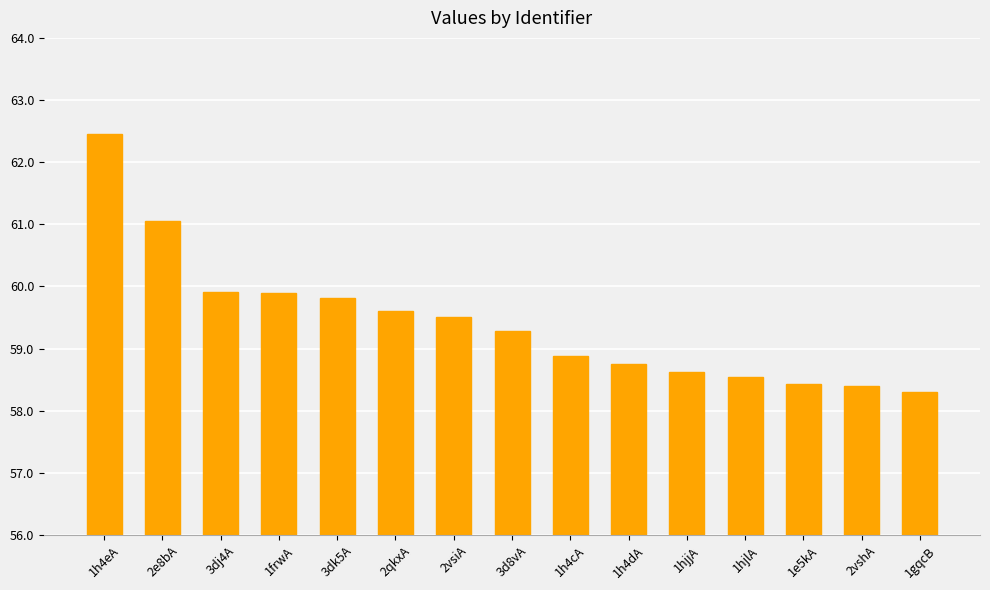

What is the difference between the second highest and minimum values?

2.7